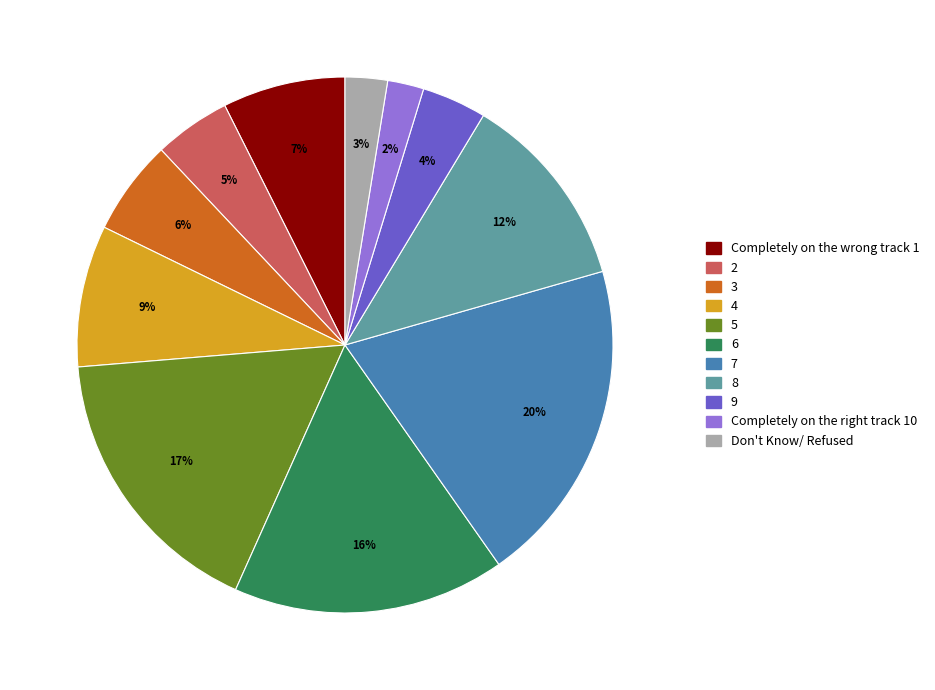

Count the number of slices in the pie.

11